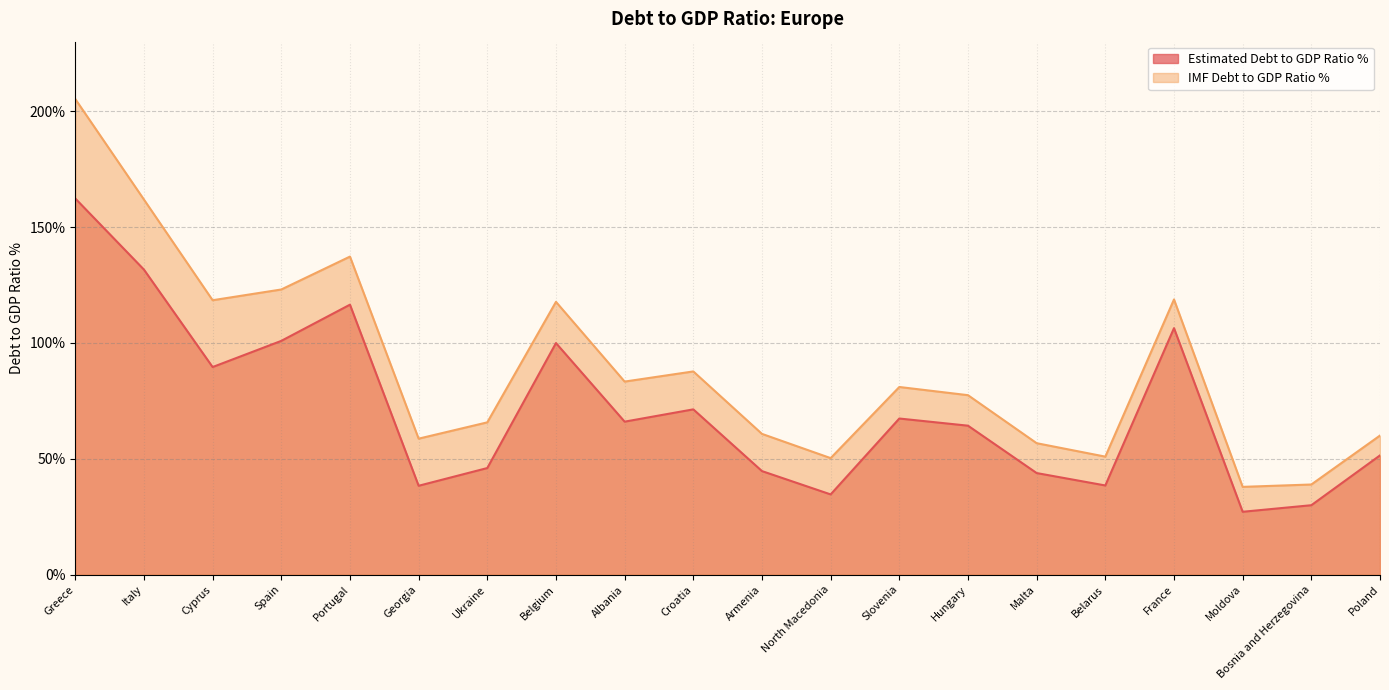

What is the label of the 15th point from the left?

Malta